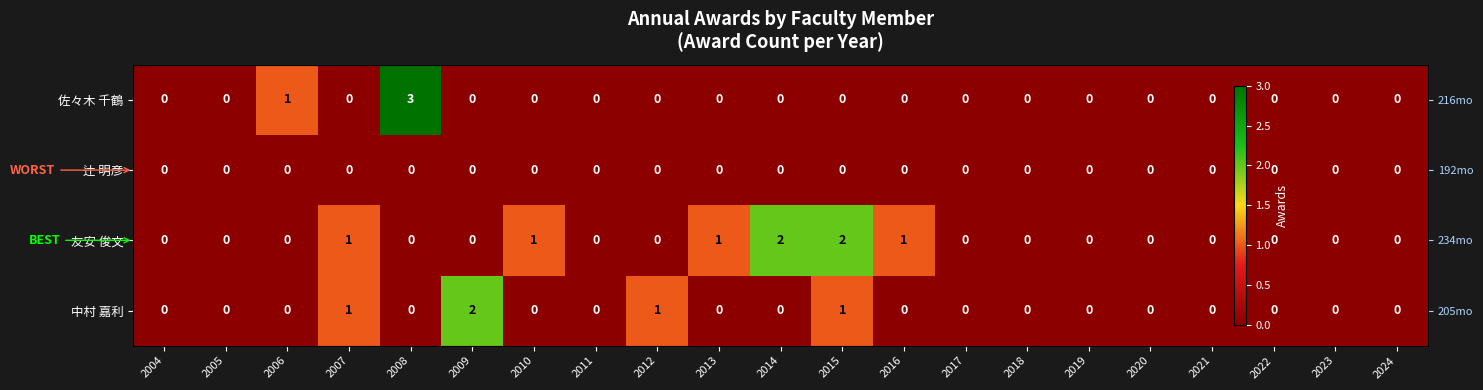

True or false: 辻 明彦 has a value of 0 at 2017.

True